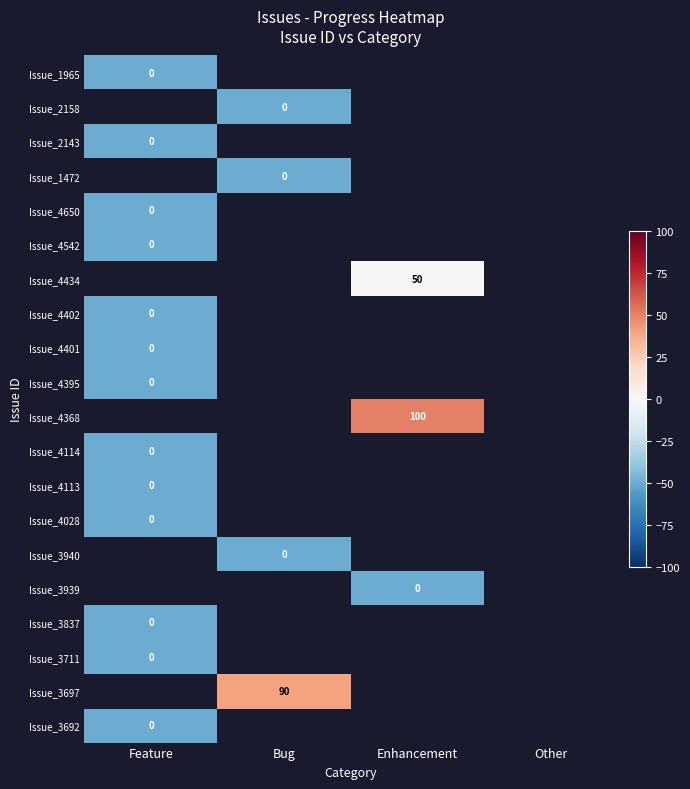

What is the minimum value shown in the chart?

-50.0